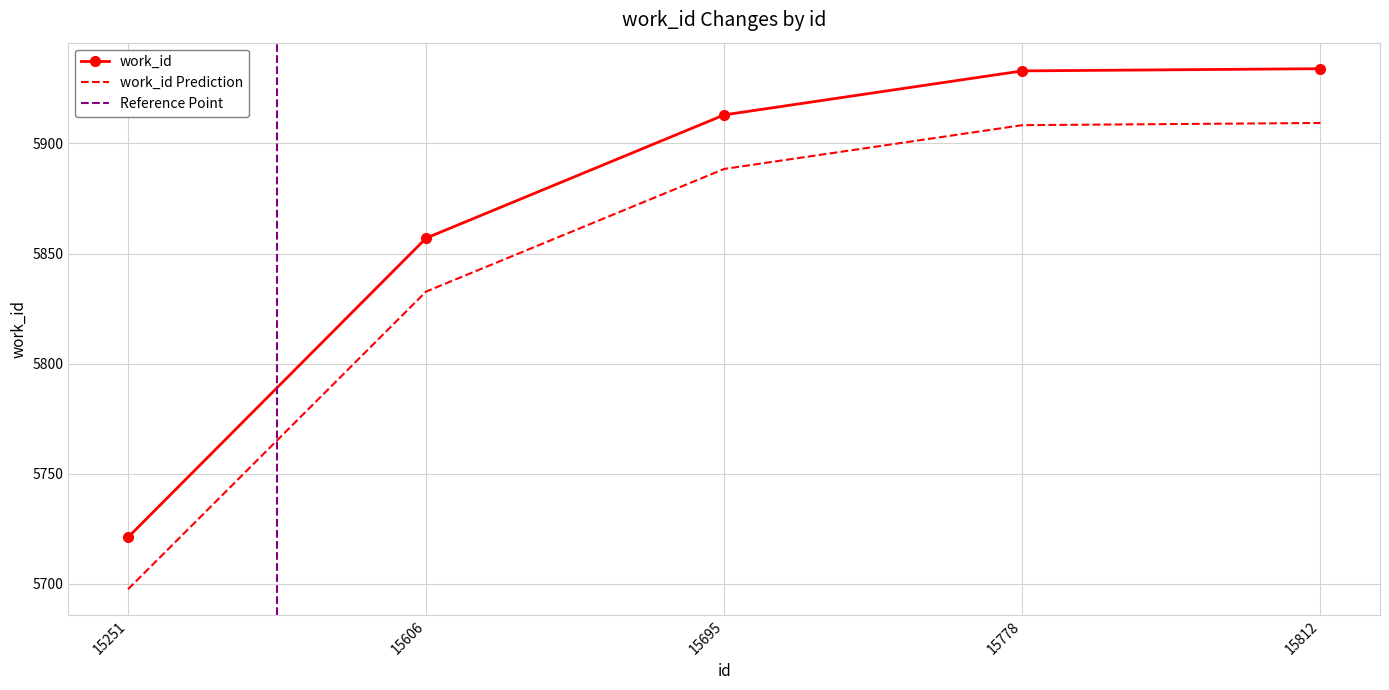

Between 15606 and 15778, which is larger?

15778